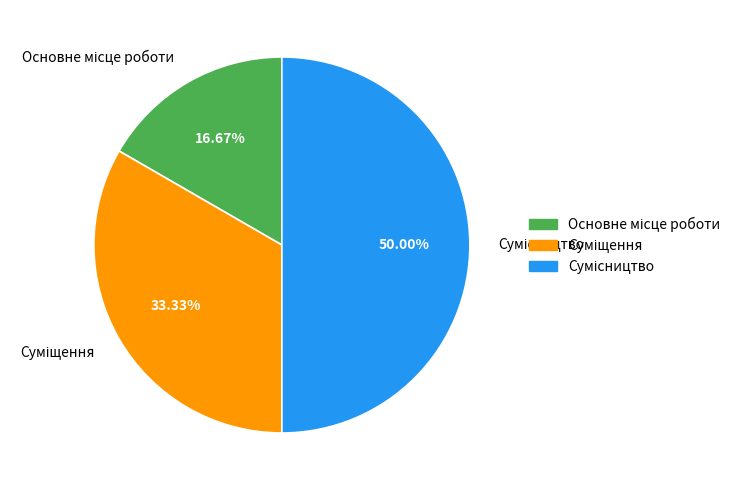

What percentage is NOT represented by Сумісництво?

50.0%